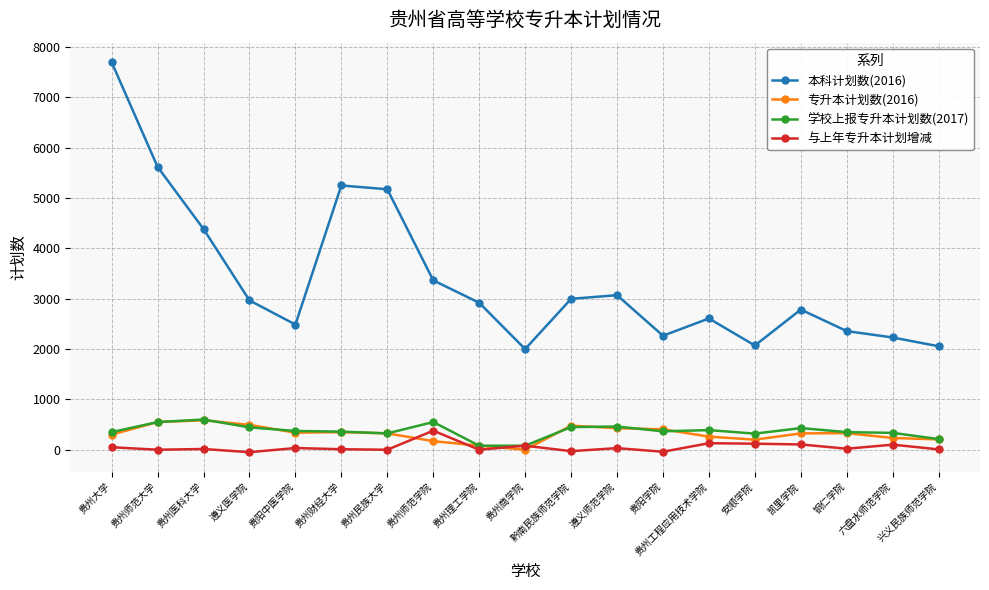

What is the difference between the 与上年专升本计划增减 values at 贵州师范学院 and 遵义医学院?

428